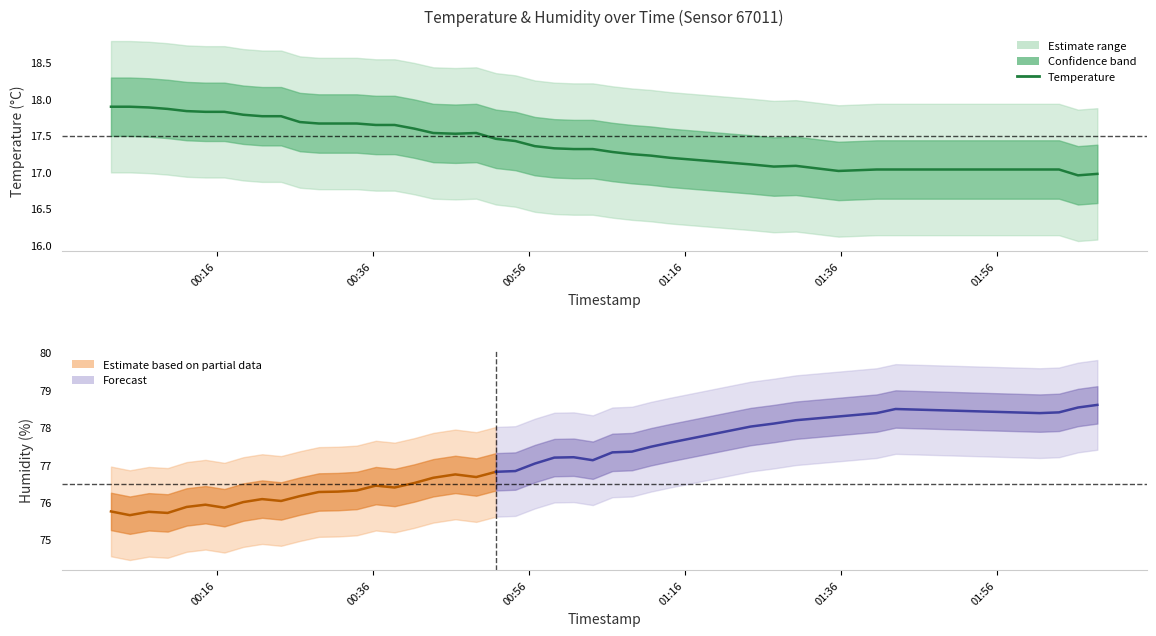

How many data points are less than 17?

2